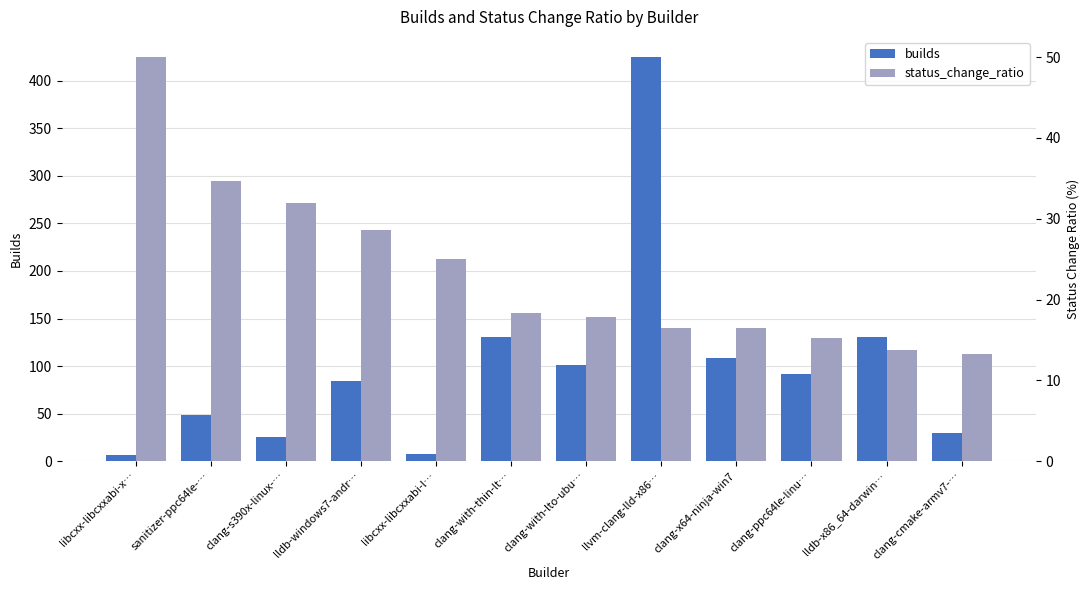

What are all the series names shown in the legend?

builds, status_change_ratio